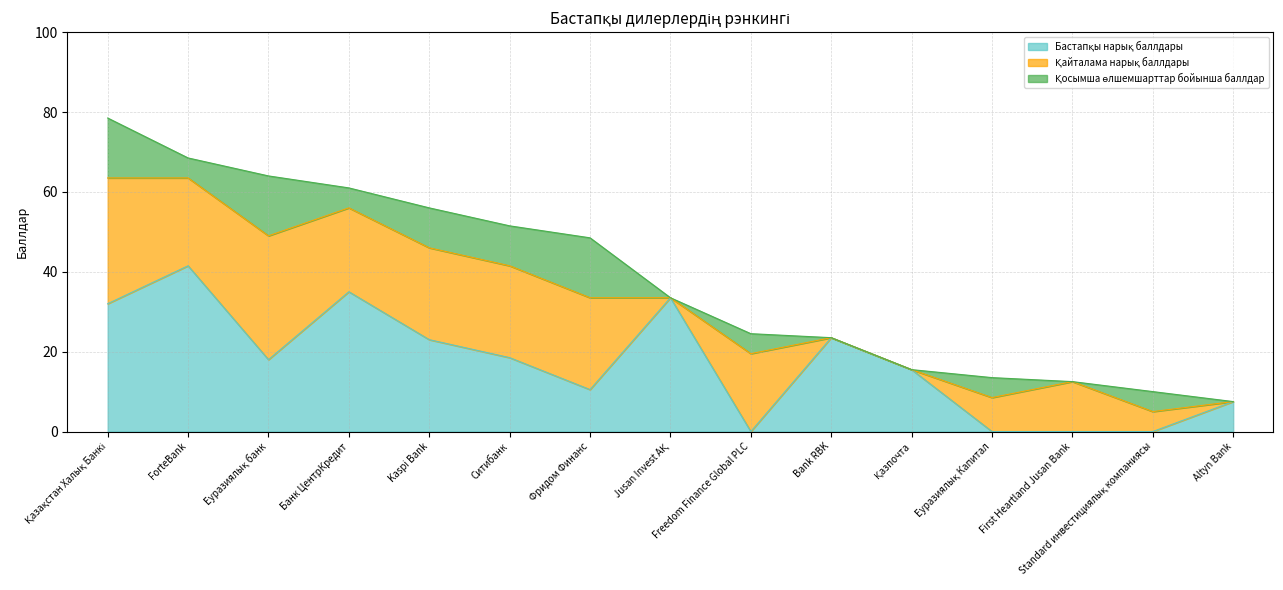

At Bank RBK, list the series in order from largest to smallest.

Бастапқы нарық баллдары, Қайталама нарық баллдары, Қосымша өлшемшарттар бойынша баллдар